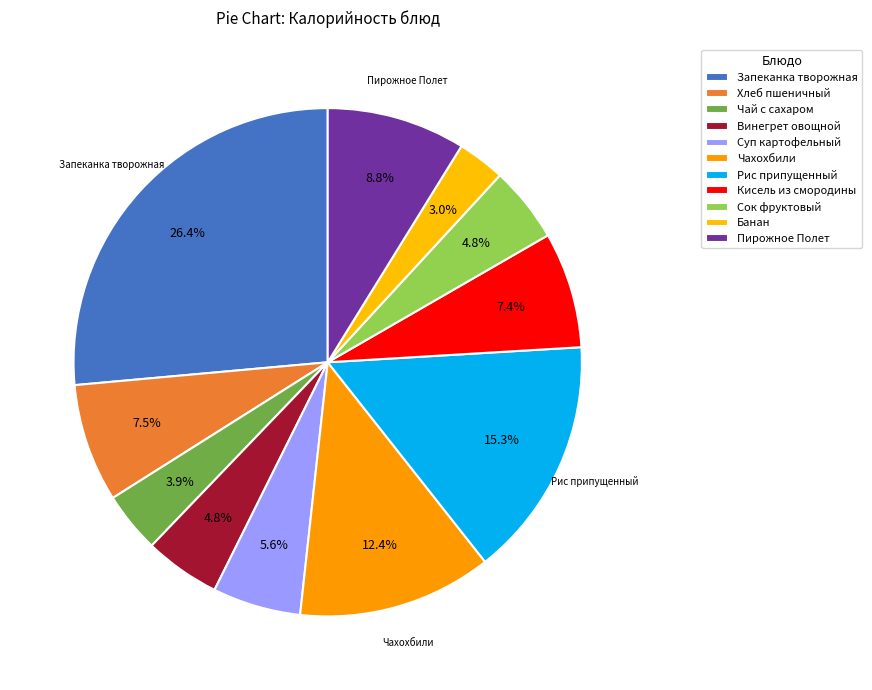

Count the number of slices in the pie.

11